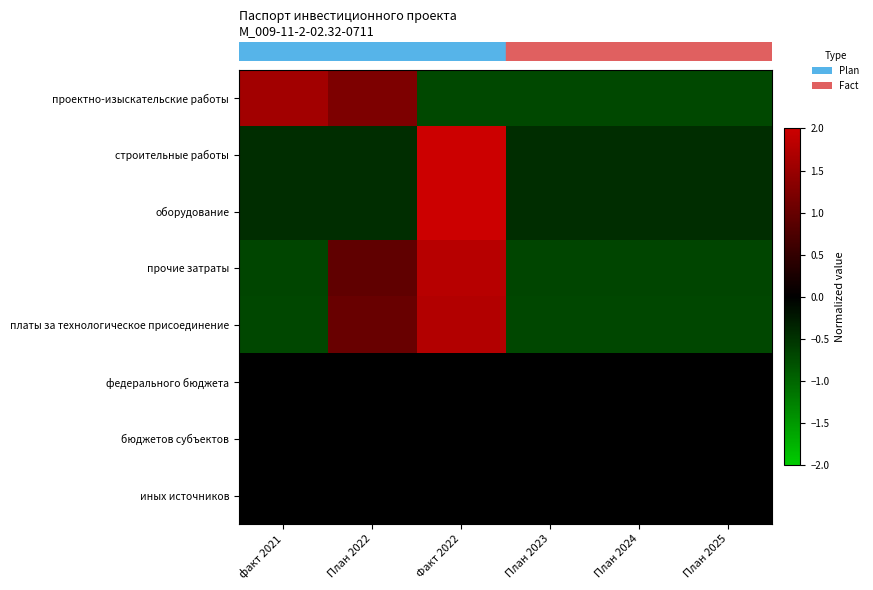

Which label corresponds to the smallest value in the chart?

Факт 2022